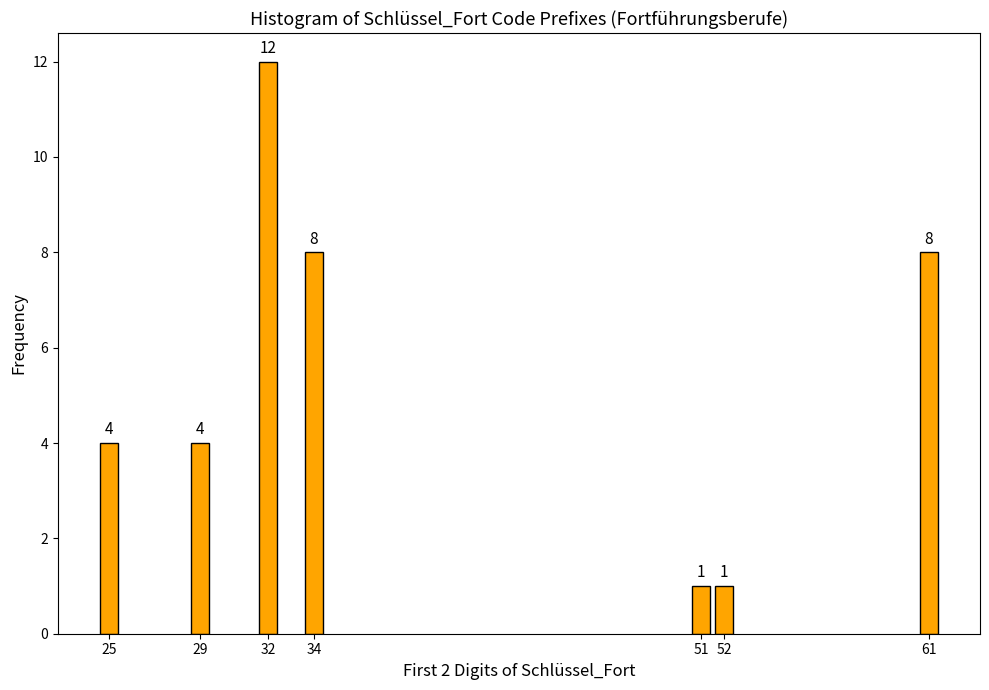

Reading left to right, transcribe all the data shown in this chart.

25=4	29=4	32=12	34=8	51=1	52=1	61=8